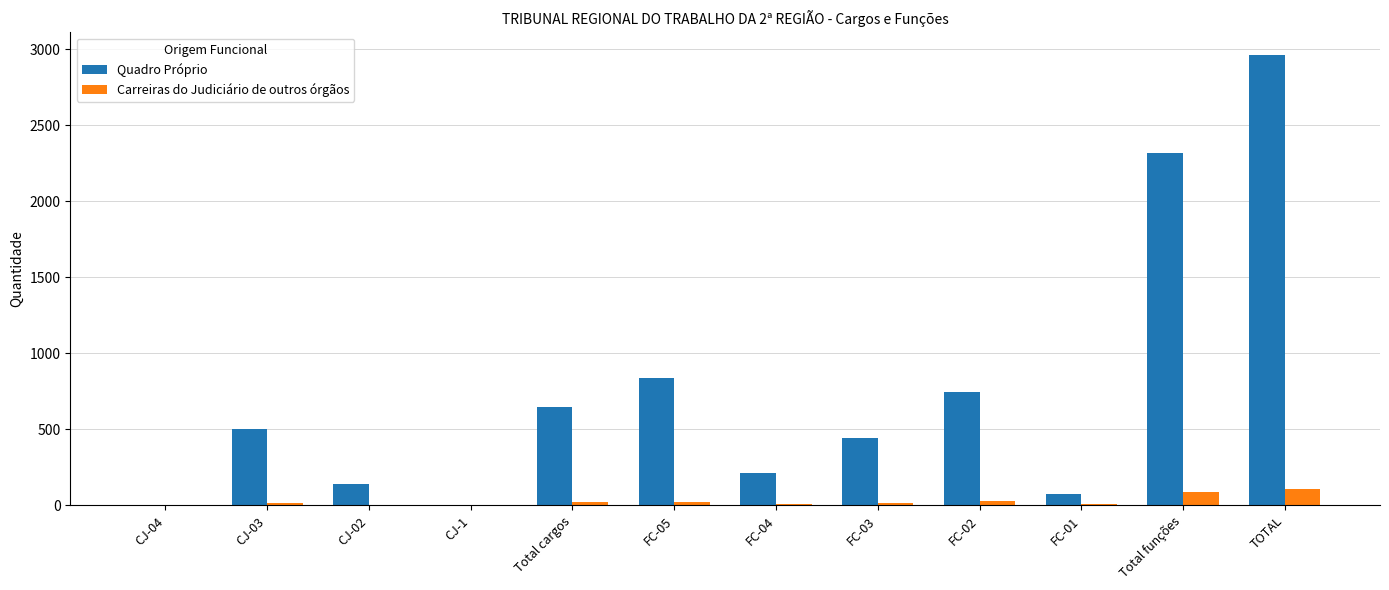

Does the chart contain stacked bars?

No